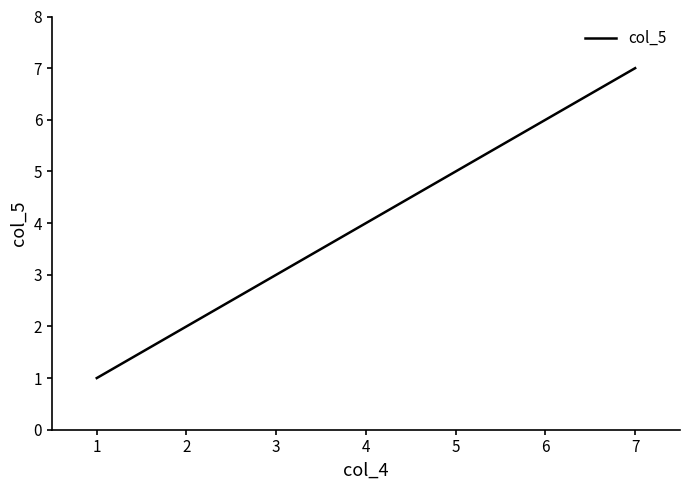

The value at 2 is 2. True or false?

True